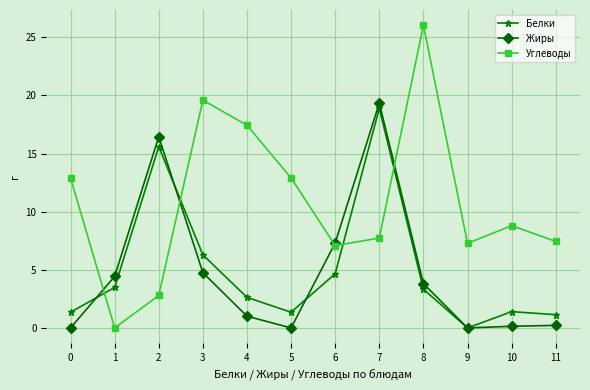

The Белки series shows 1.4 at 10. True or false?

True